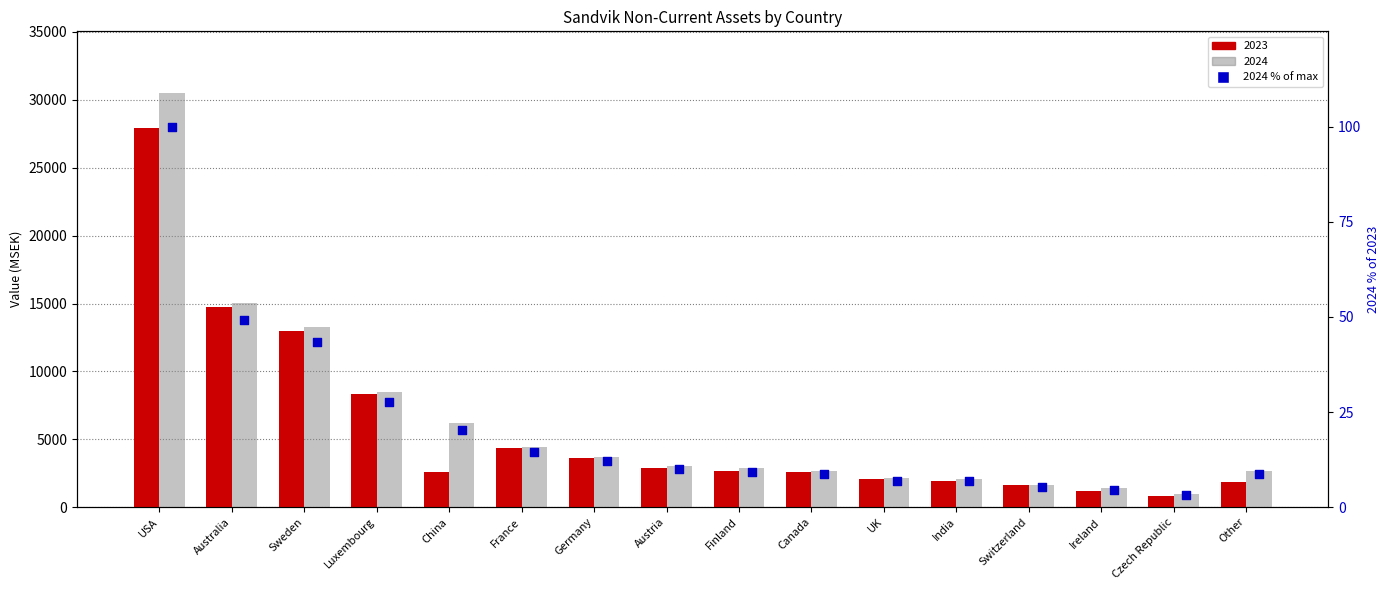

What is the change in value from China to Austria?

-10.3